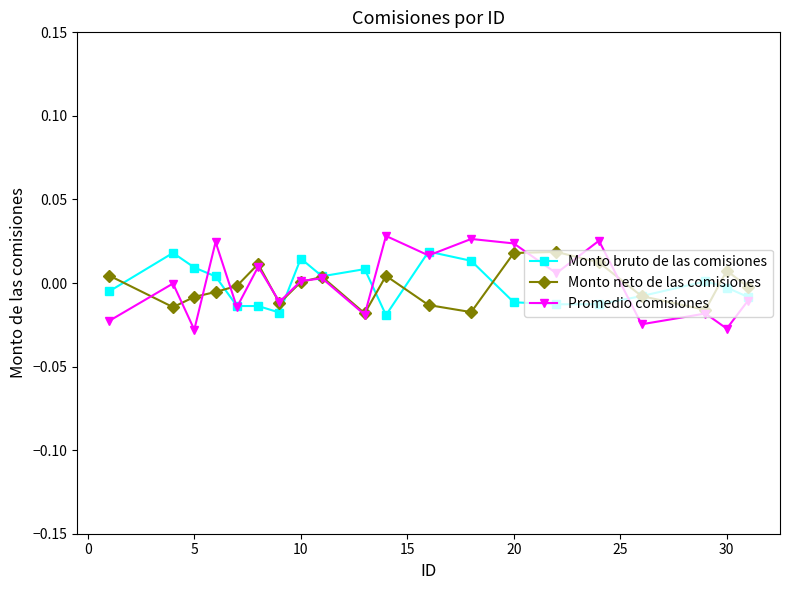

Which series has the widest spread of values?

Promedio comisiones